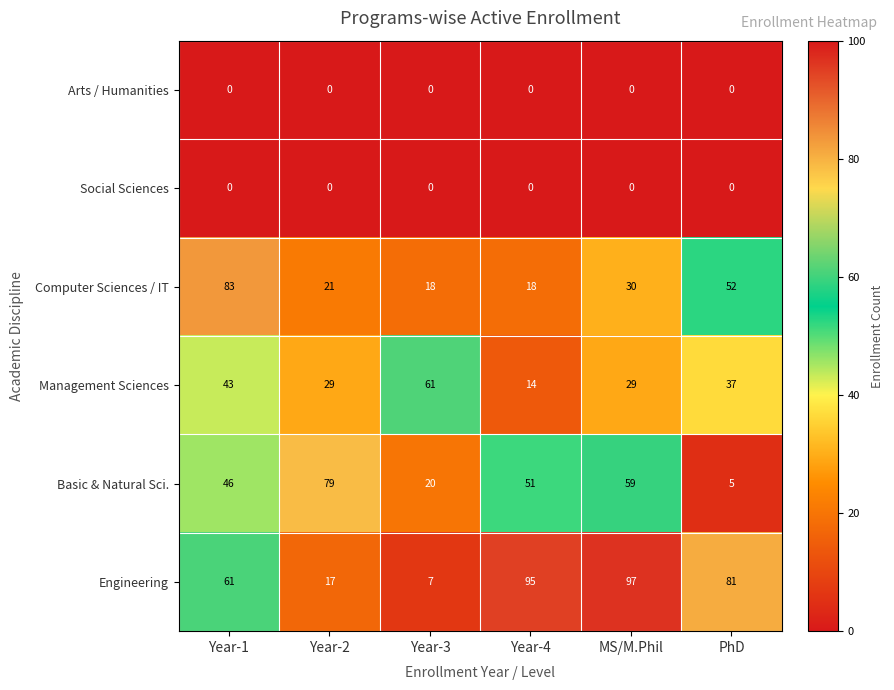

Which series changed the most between Year-4 and MS/M.Phil?

Management Sciences